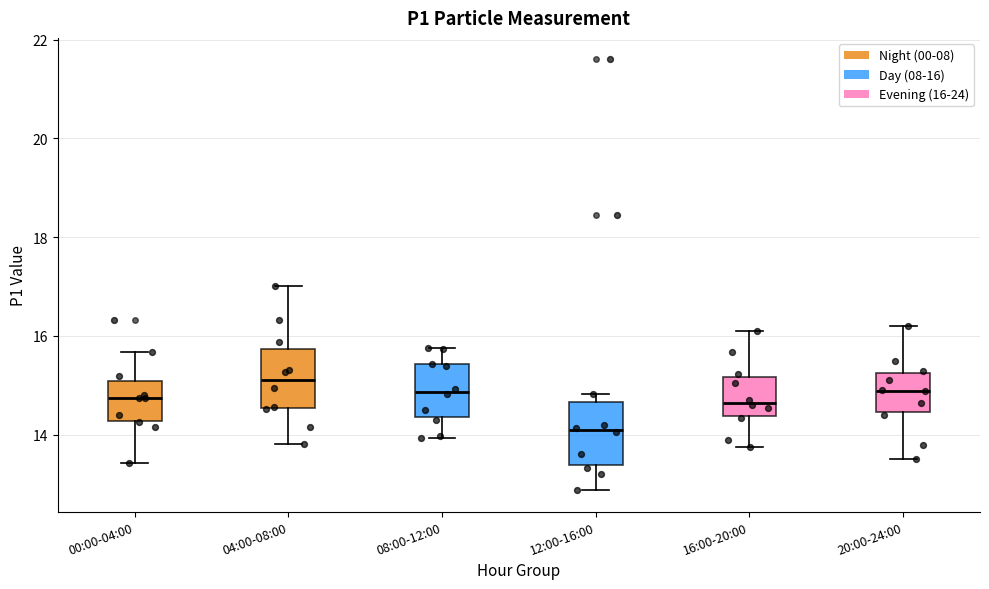

Where does the lower whisker of the box for 16:00-20:00 end on the y-axis? The values are not printed on the chart, so give them approximately, as read against the axis.

13.8